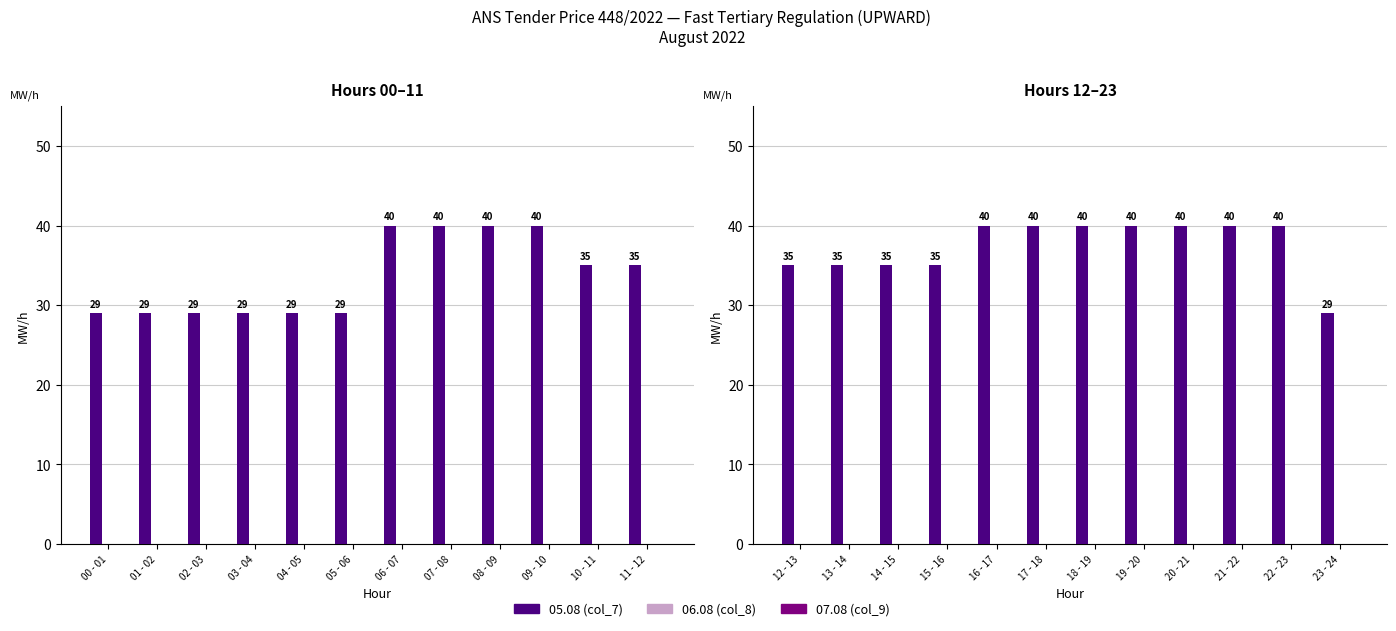

Are the bars grouped side by side (vs. stacked)?

Yes